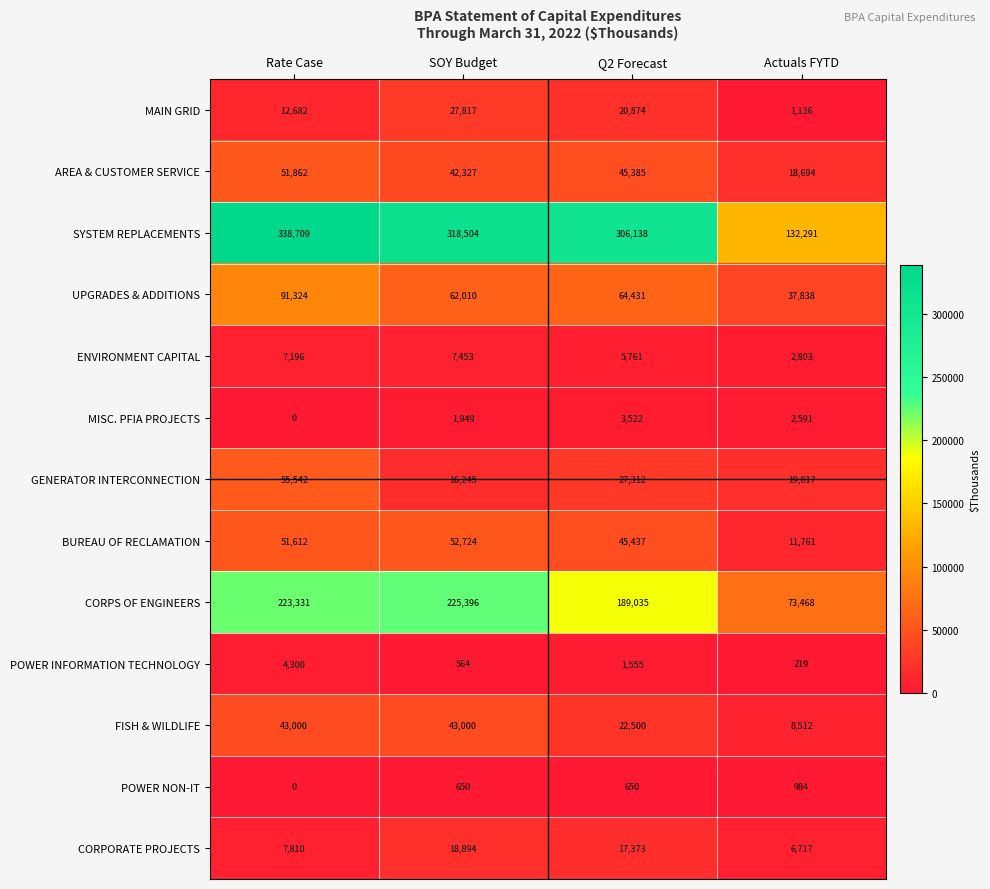

Count the number of categories in the chart.

4